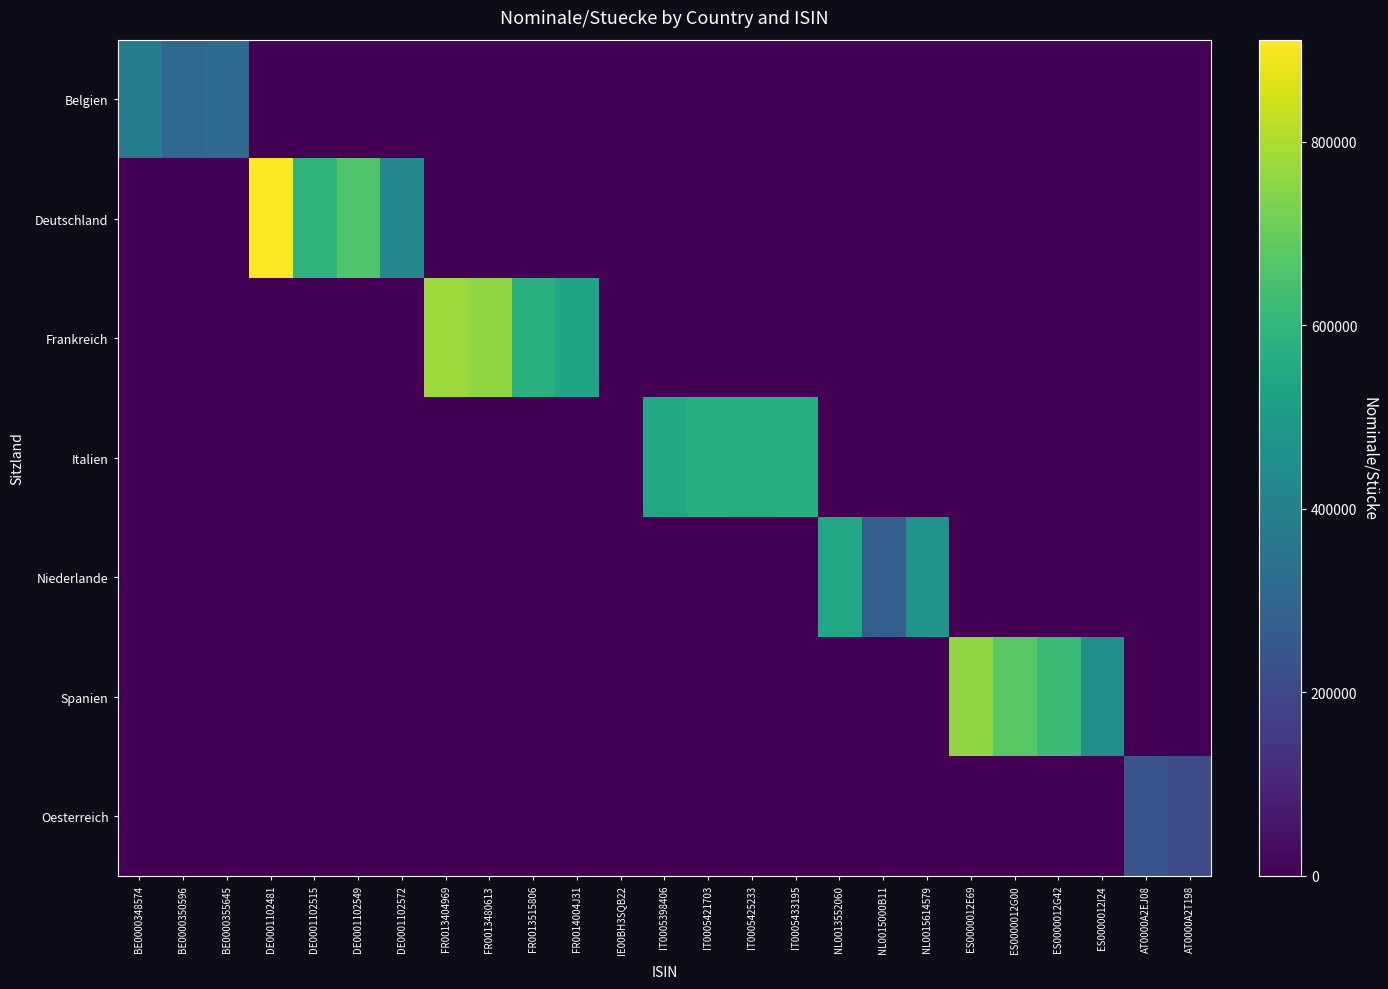

Between NL0015000B11 and ES0000012E69, which is larger?

NL0015000B11